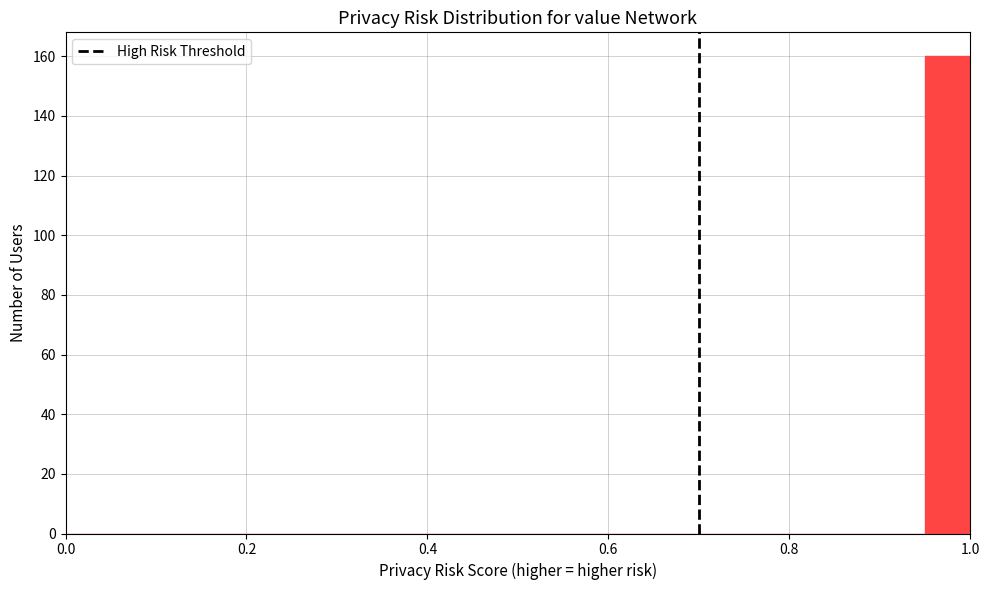

Read against the x-axis, roughly where is the centre of the tallest bar?

0.98